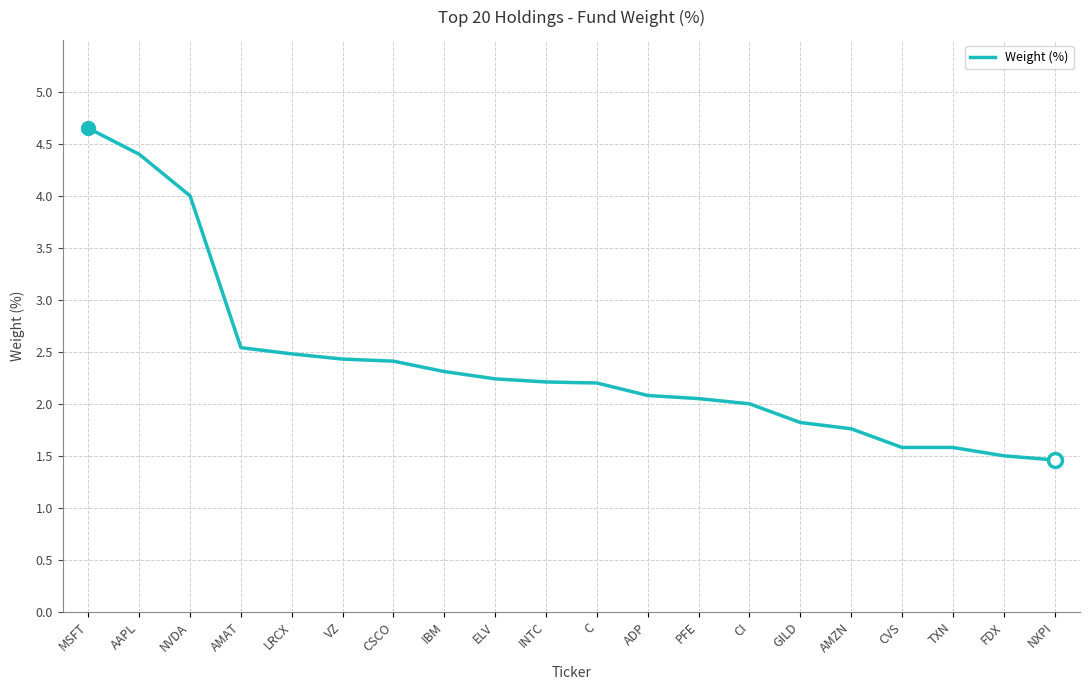

What is the difference between the second highest and minimum values?

2.9